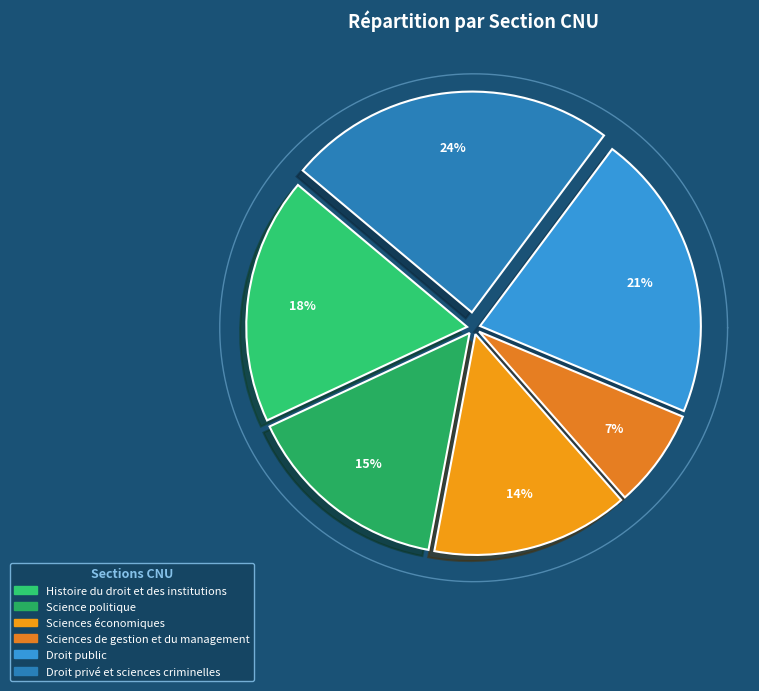

What is the total percentage of Sciences de gestion et du management and Science politique?

22.3%